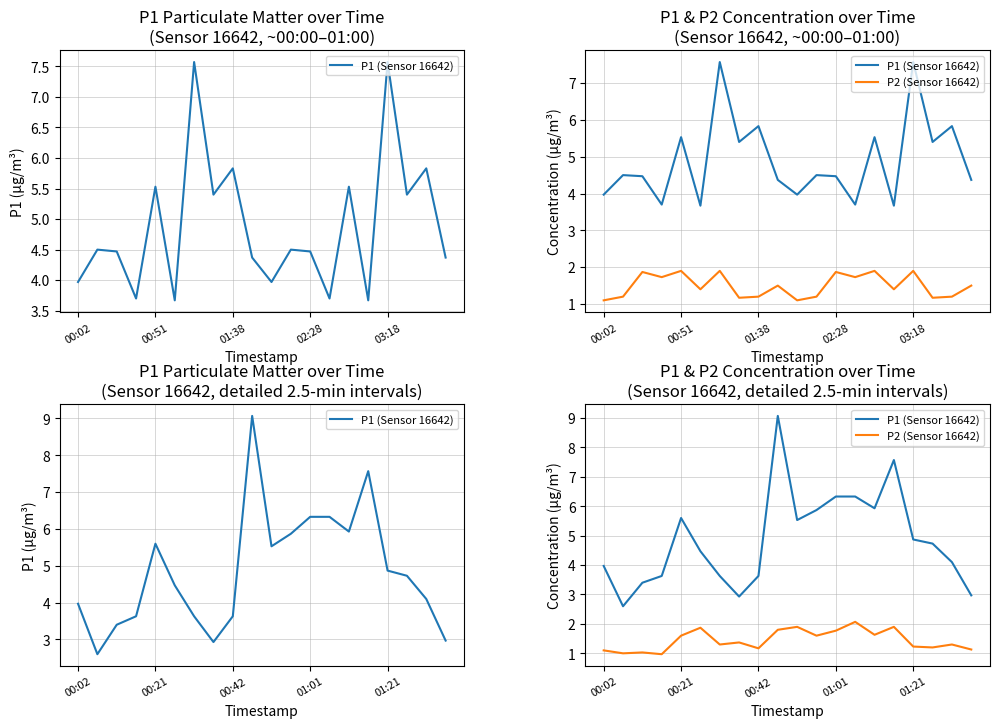

Where is P1 (Sensor 16642) nearest to the value 5?

01:21